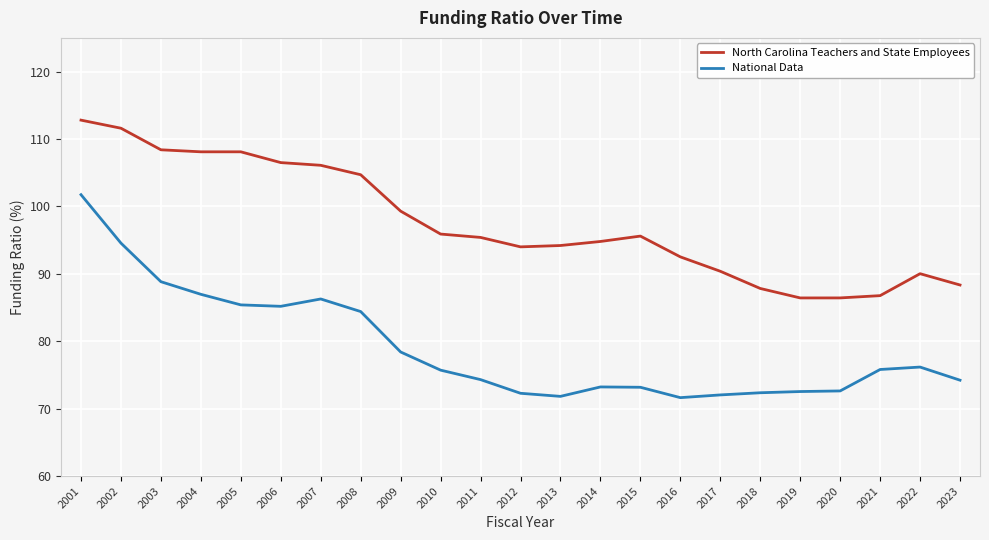

Where does the North Carolina Teachers and State Employees series first go above 95?

2001